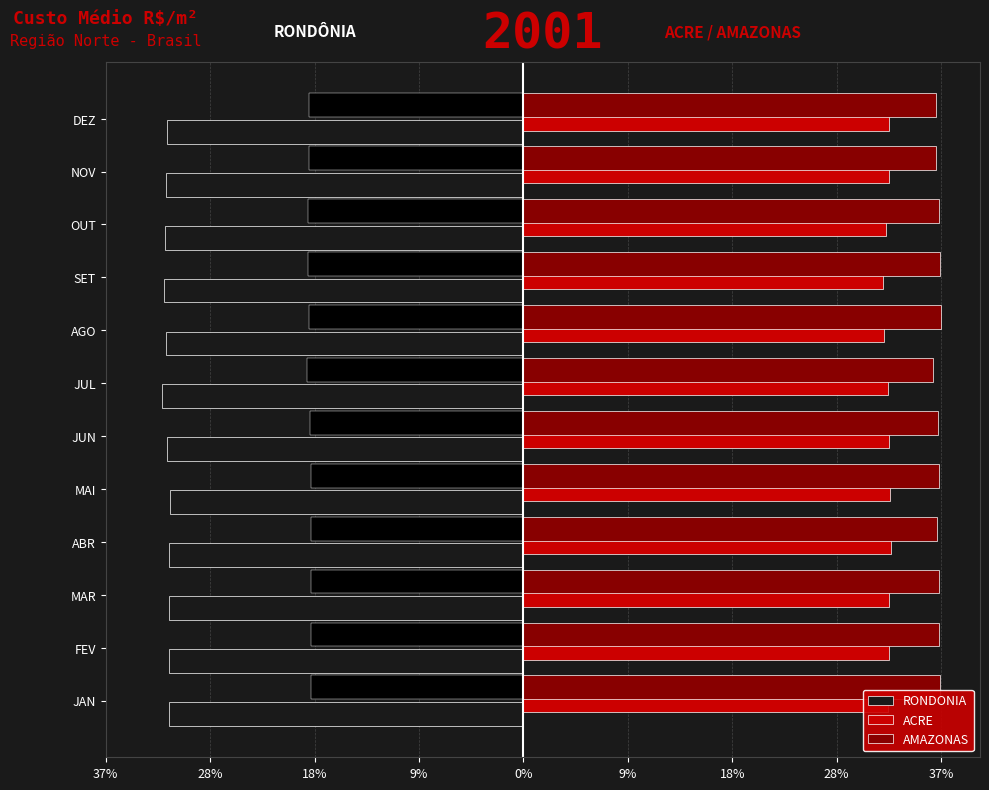

Is the value of ACRE at DEZ greater than the value of AMAZONAS at FEV?

No